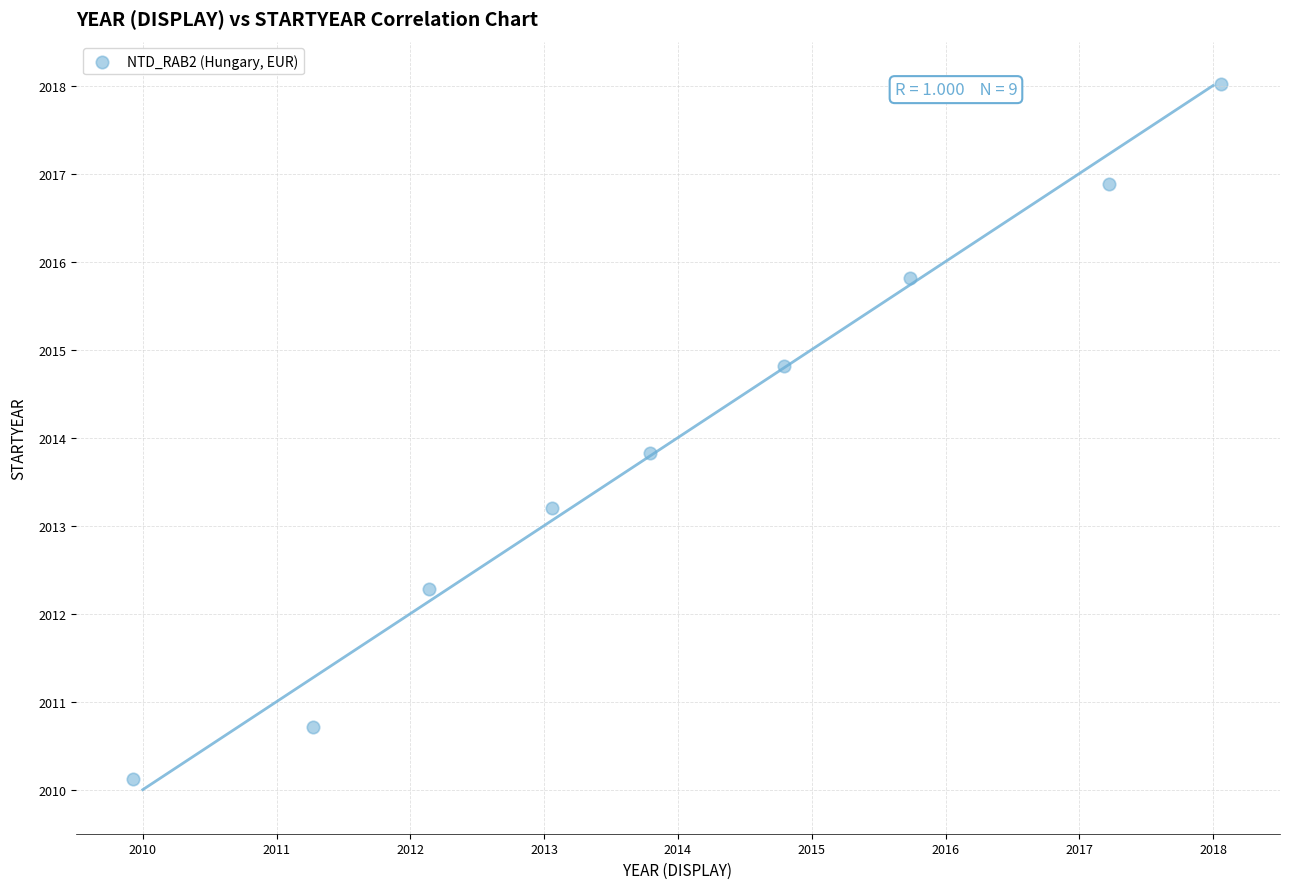

What is the average X value?

2014.0